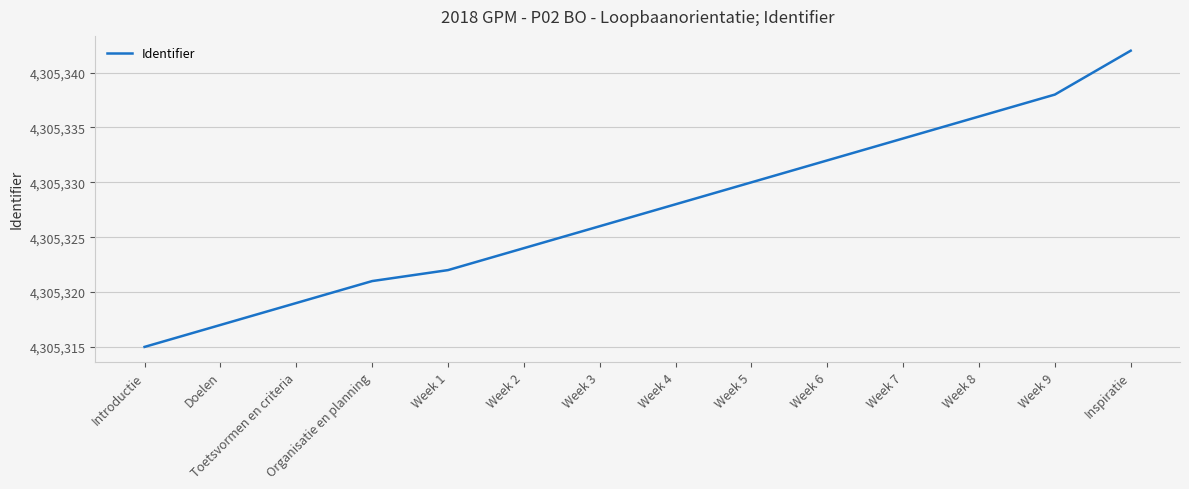

True or false: the data has more than 2 interior local peaks.

False